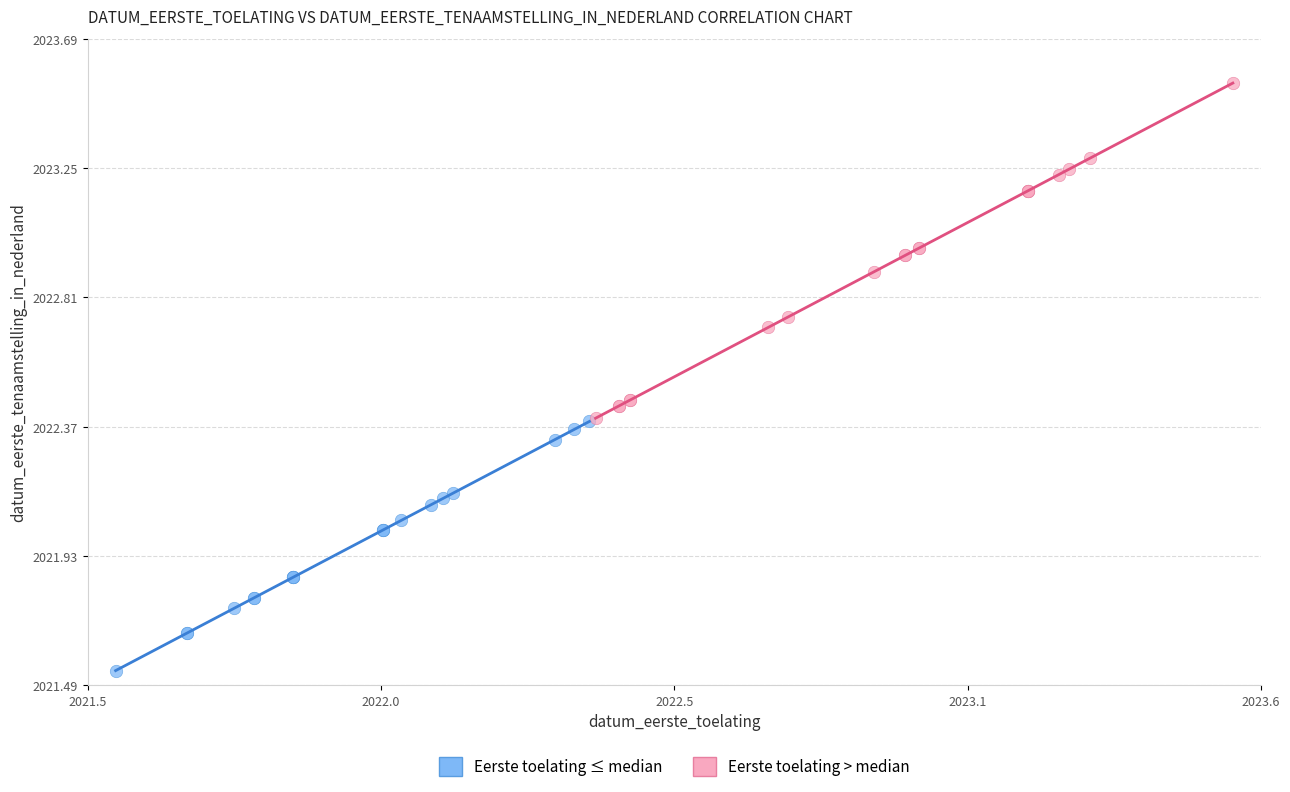

What are all the series names shown in the legend?

Eerste toelating ≤ median, Eerste toelating > median